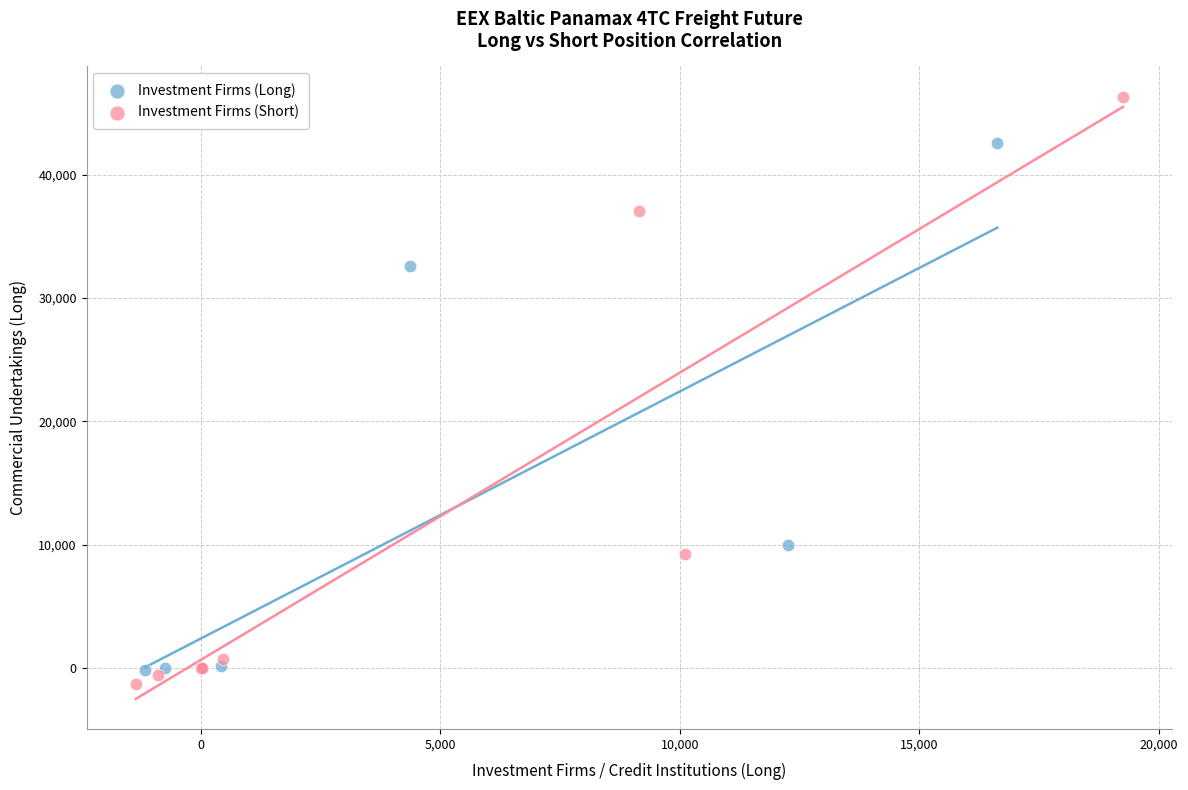

Which series contains the highest Y value?

Investment Firms (Short)